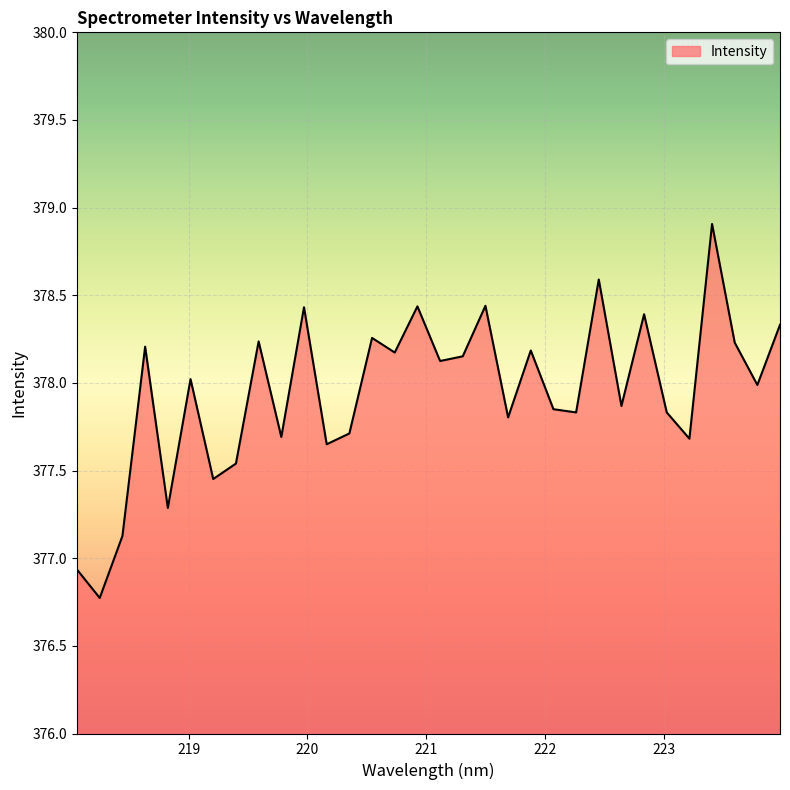

What is the maximum value shown in the chart?

378.9